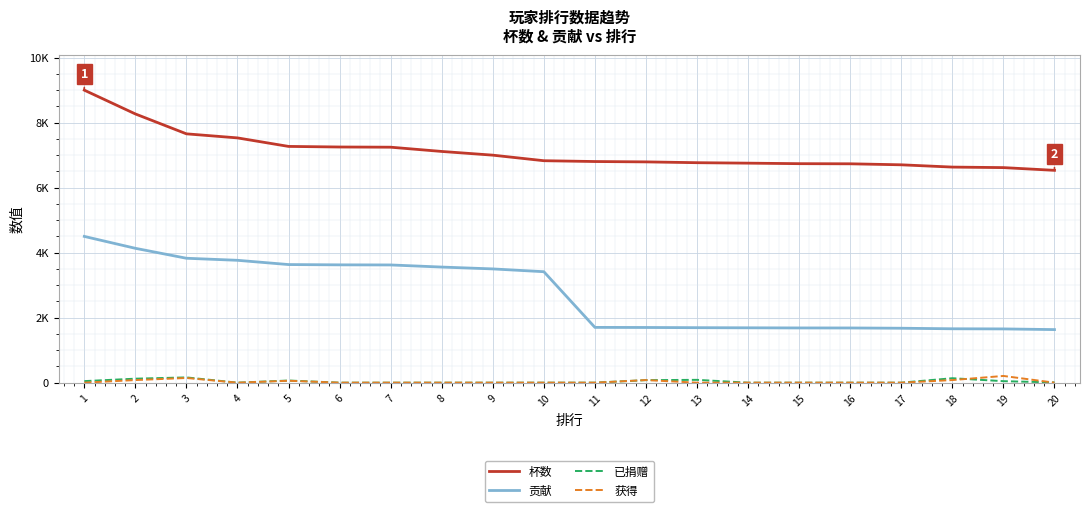

Reading left to right, extract all data points from this chart.

杯数: 1=9000	2=8268	3=7656	4=7531	5=7269	6=7251	7=7245	8=7114	9=7000	10=6829	11=6804	12=6793	13=6768	14=6754	15=6738	16=6734	17=6703	18=6633	19=6617	20=6533
贡献: 1=4500	2=4134	3=3828	4=3765	5=3634	6=3625	7=3622	8=3557	9=3500	10=3414	11=1701	12=1698	13=1692	14=1688	15=1684	16=1683	17=1675	18=1658	19=1654	20=1633
已捐赠: 1=48	2=123	3=162	4=0	5=66	6=0	7=0	8=0	9=0	10=0	11=0	12=78	13=87	14=0	15=0	16=0	17=0	18=137	19=46	20=8
获得: 1=0	2=80	3=144	4=0	5=59	6=0	7=0	8=0	9=0	10=0	11=0	12=80	13=0	14=0	15=0	16=0	17=0	18=80	19=207	20=0